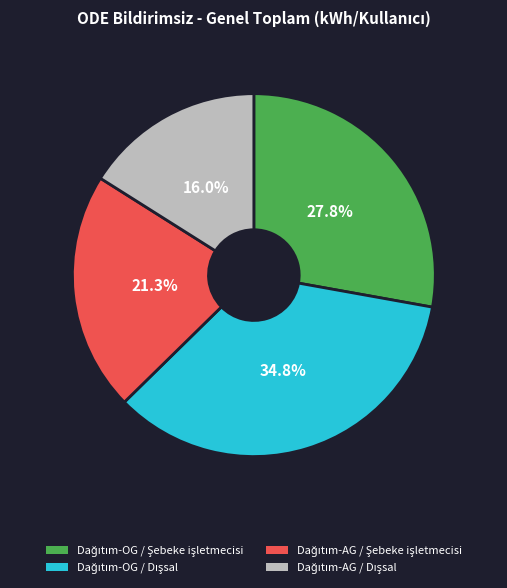

Does any single category account for the majority?

No